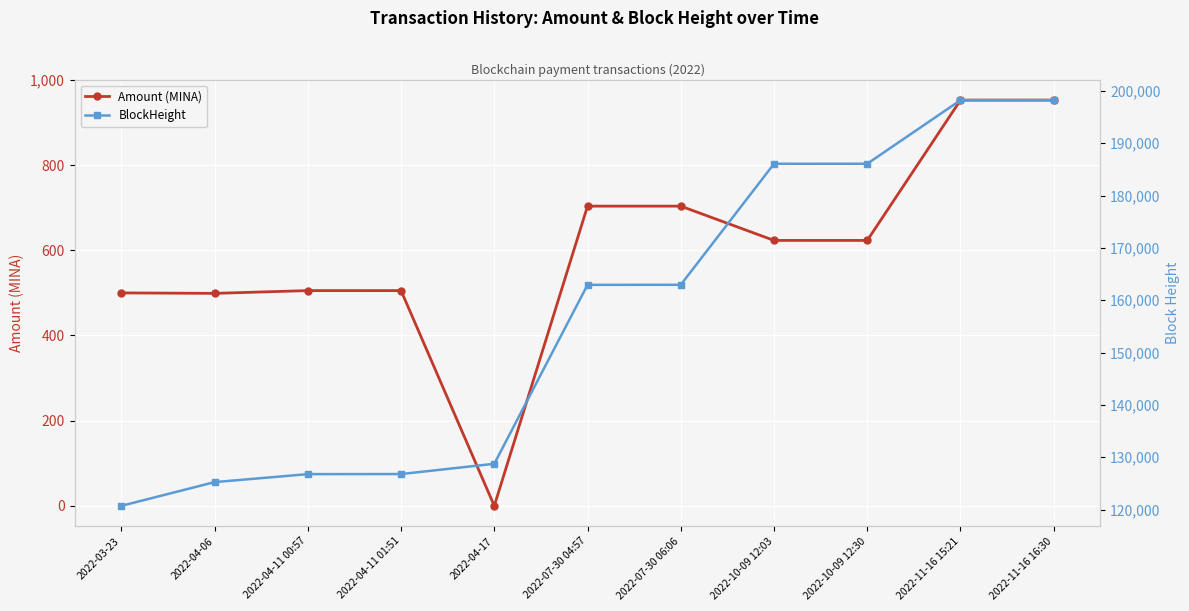

How many values in the Amount (MINA) series are below 623?

5